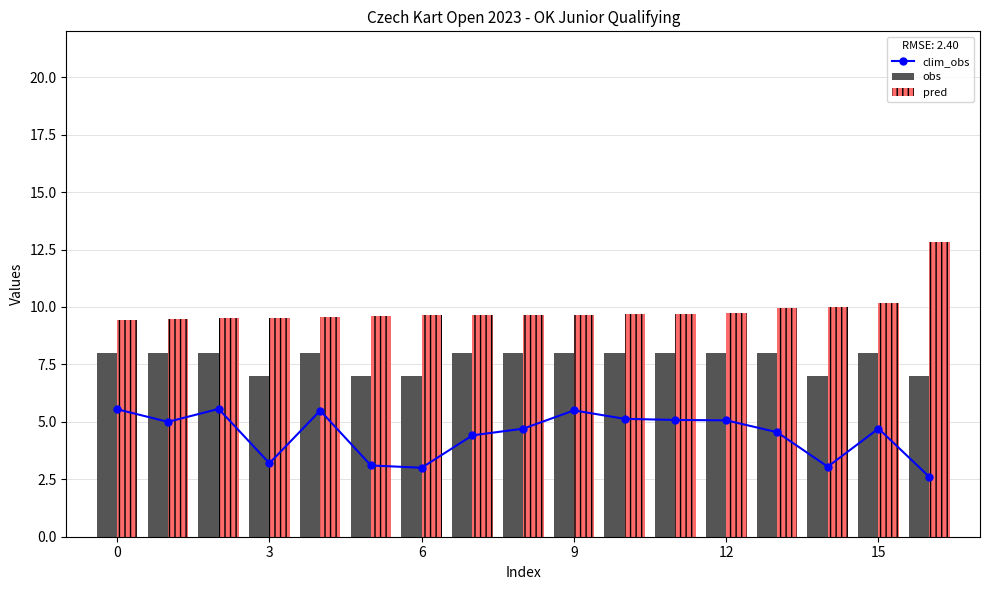

The value of pred at 6 is 9.6. True or false?

True